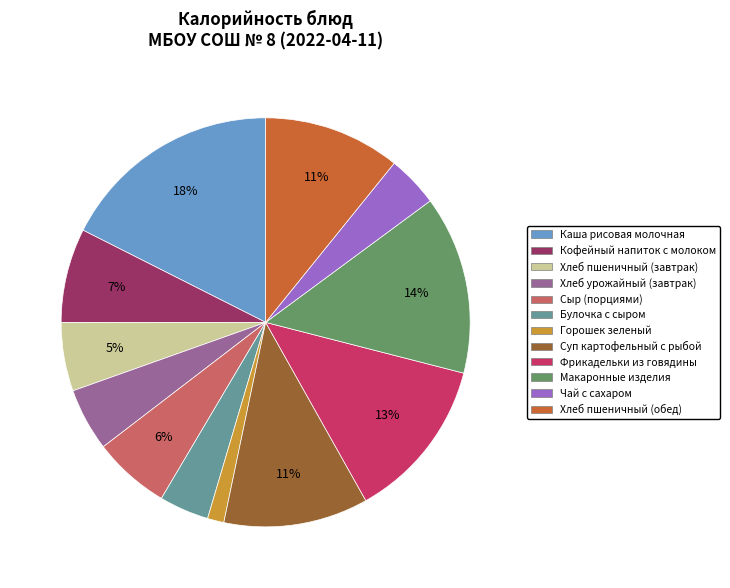

What is the largest slice in the pie chart?

Каша рисовая молочная